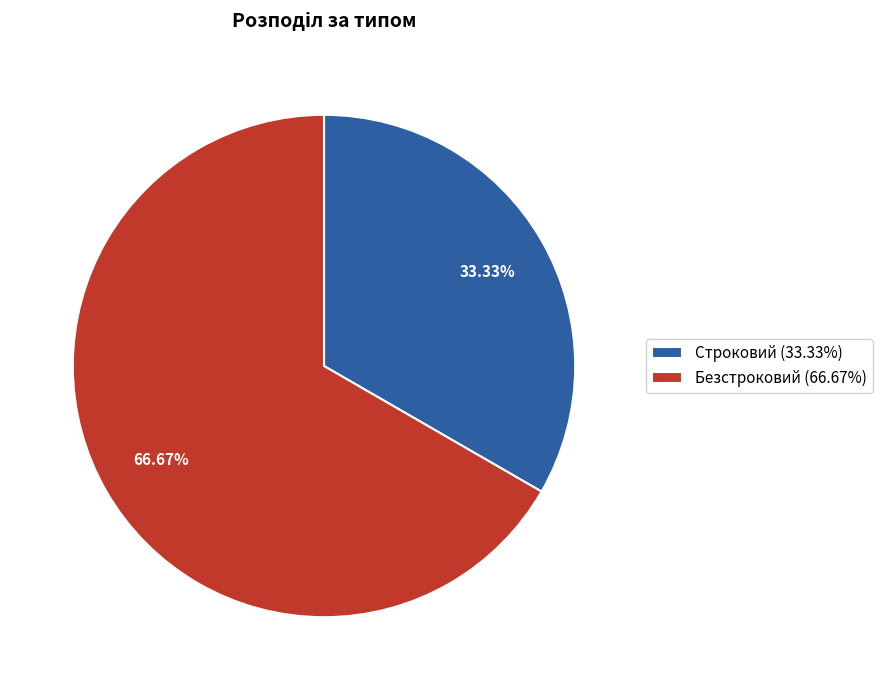

What is the majority slice?

Безстроковий